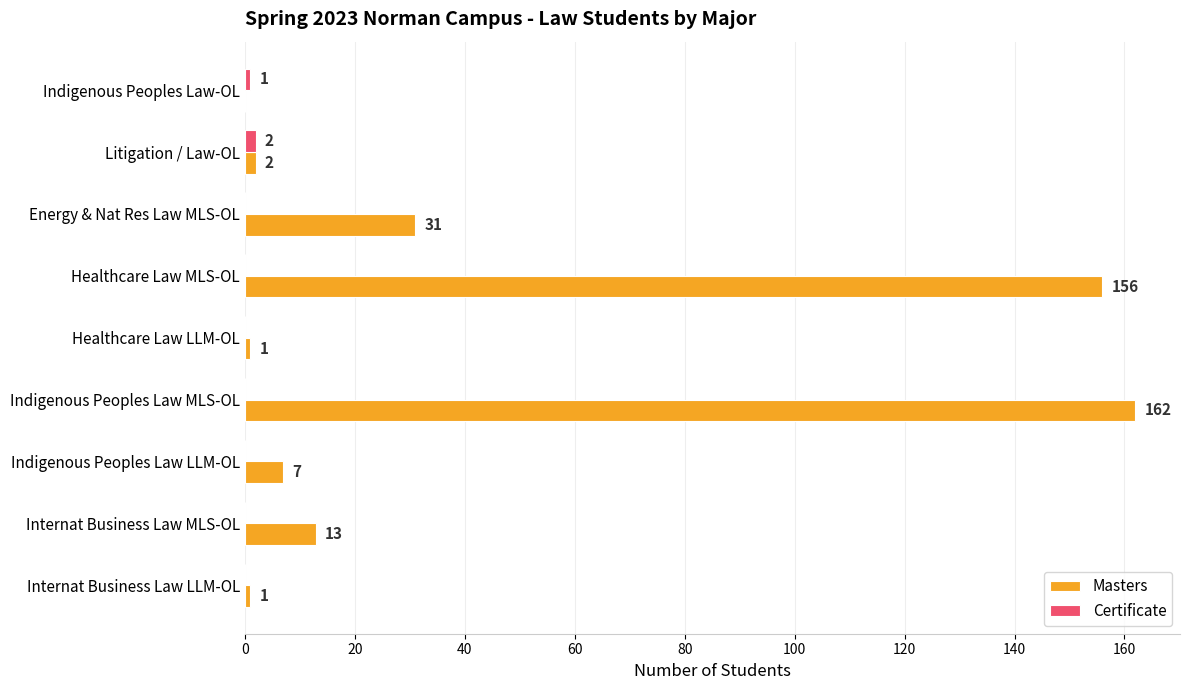

Which series changed the most between Indigenous Peoples Law MLS-OL and Indigenous Peoples Law LLM-OL?

Masters